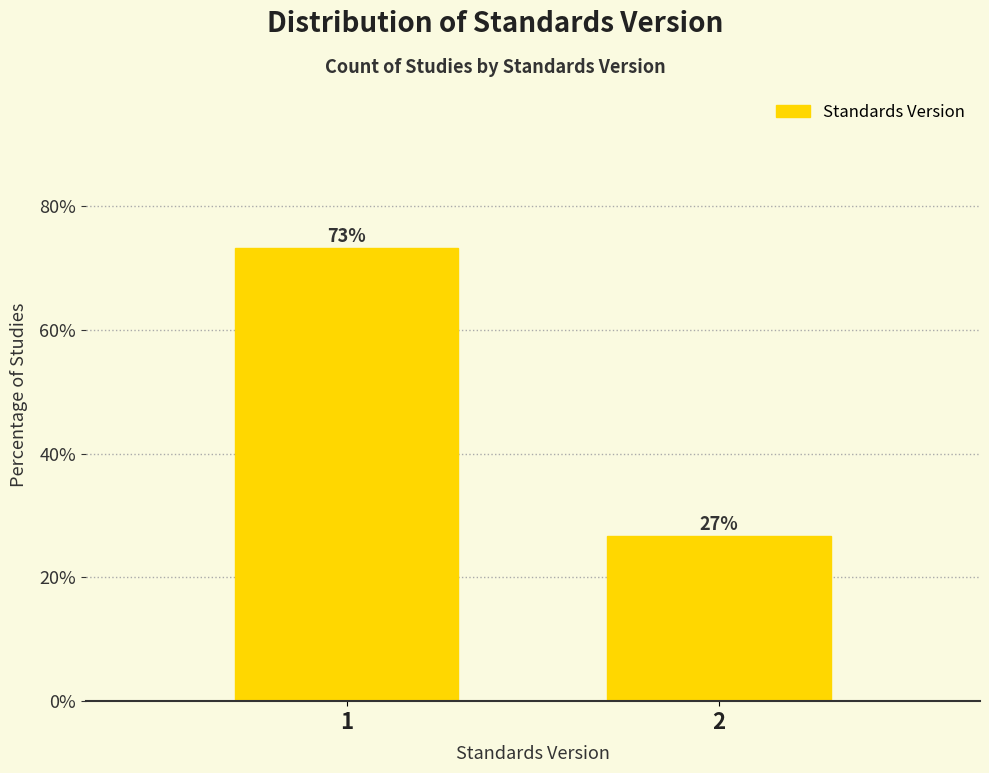

List the labels in order of value, smallest first.

2, 1